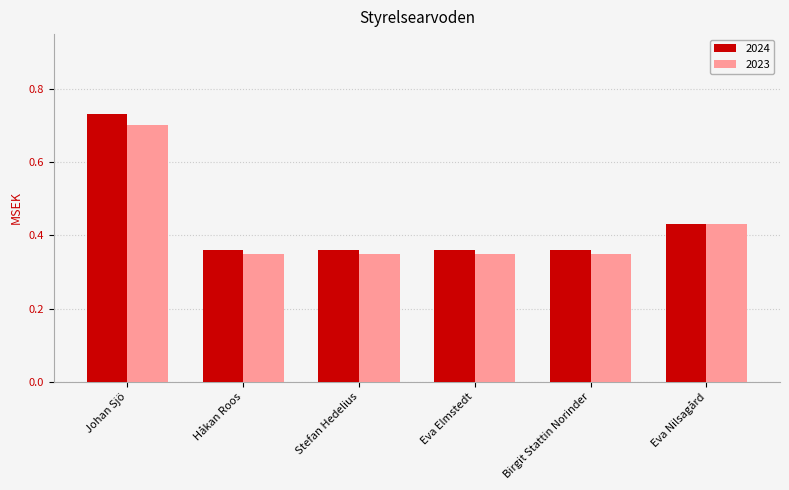

Which series changed the most between Birgit Stattin Norinder and Eva Nilsagård?

2023